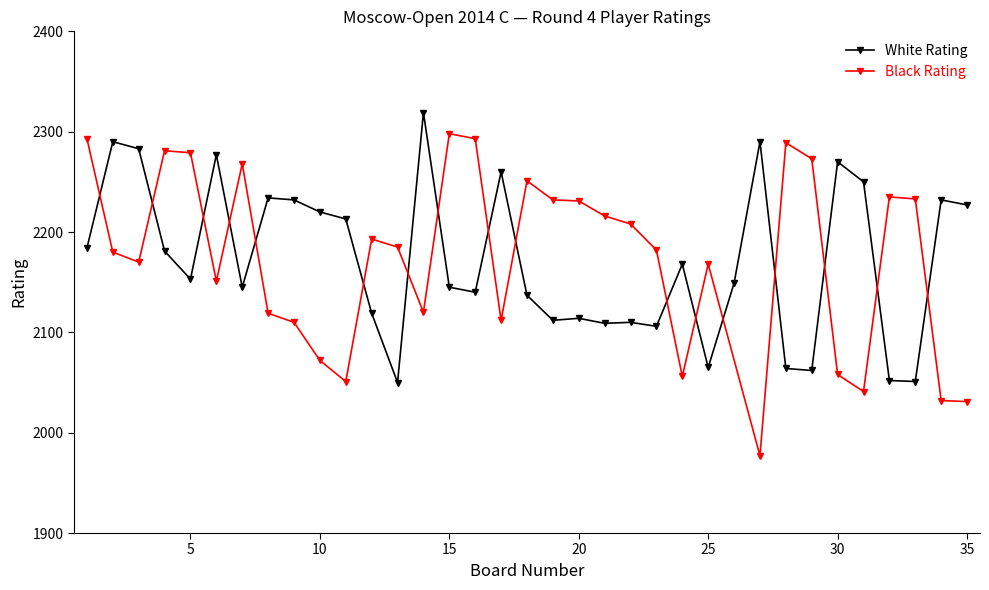

List the labels in order of value, largest first.

14, 2, 27, 3, 6, 30, 17, 31, 8, 9, 34, 35, 10, 11, 1, 4, 24, 5, 26, 7, 15, 16, 18, 12, 20, 19, 22, 21, 23, 25, 28, 29, 32, 33, 13